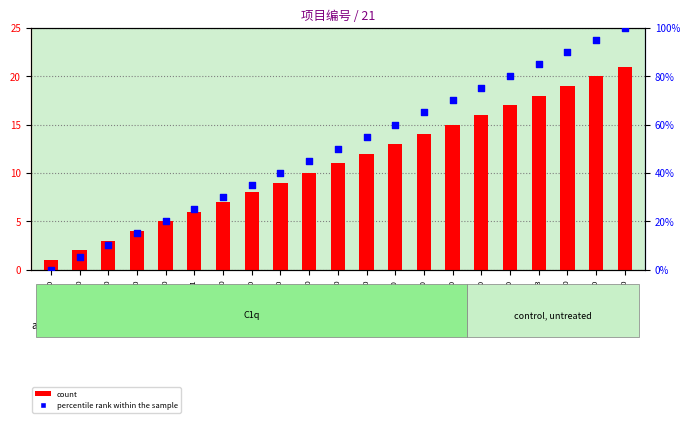

What are all the series names shown in the legend?

count, percentile rank within the sample